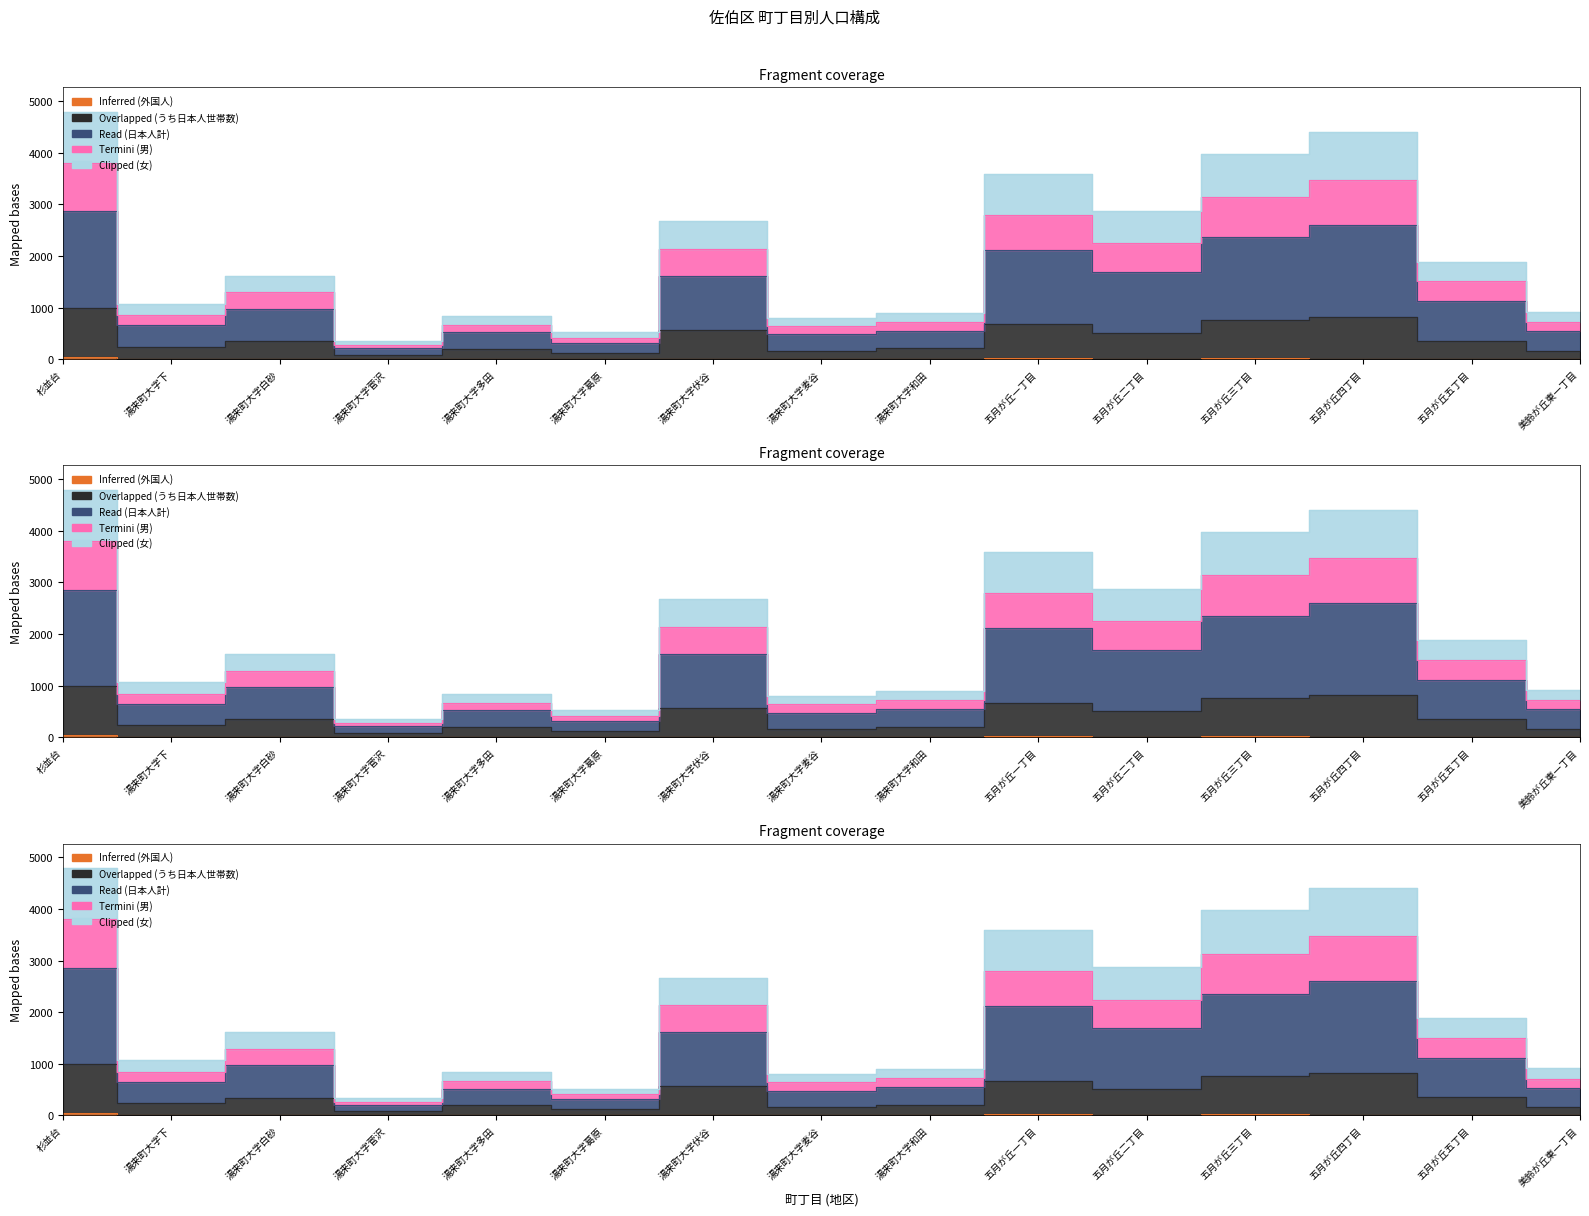

Which label corresponds to the largest value in the chart?

杉並台